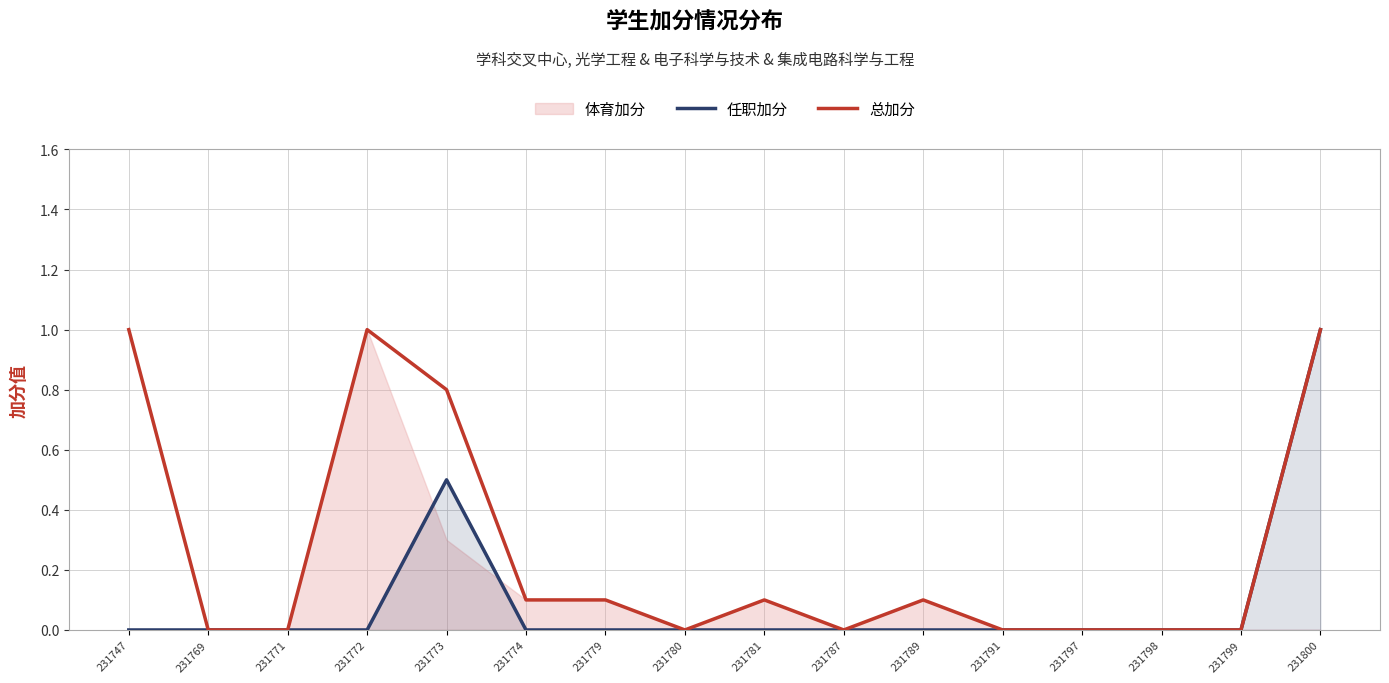

What is the sum of all 任职加分 values?

1.5